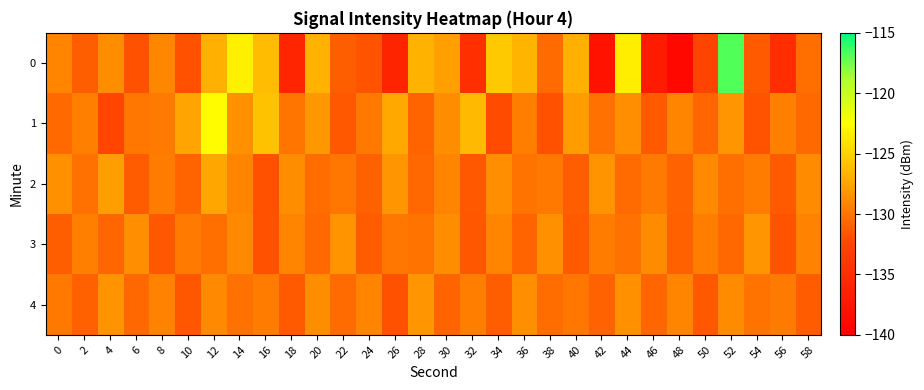

Count the number of categories in the chart.

30